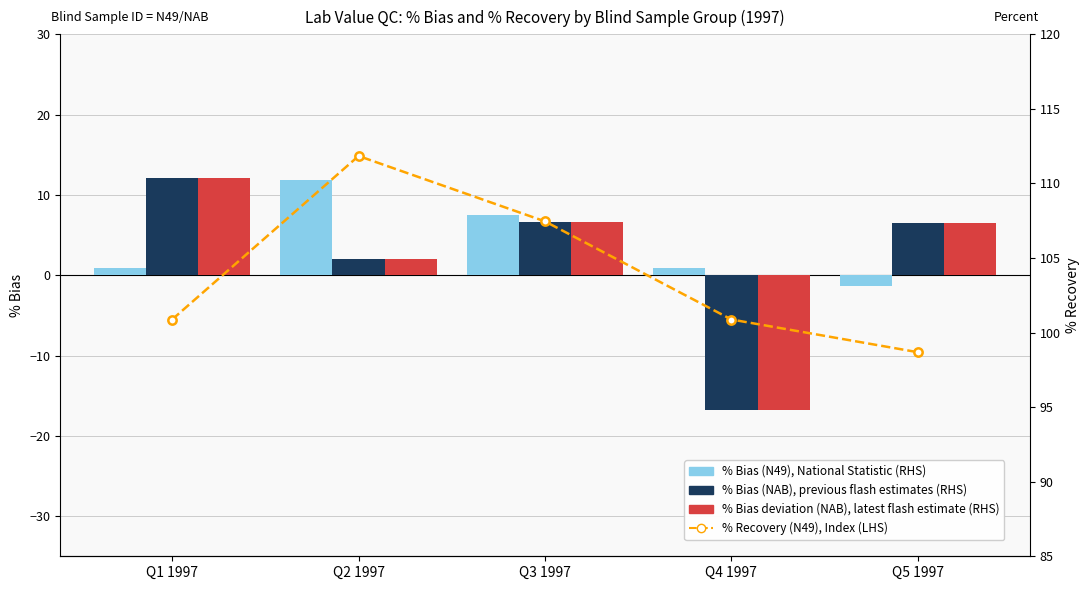

What is the label of the 3rd bar from the left?

Q3 1997